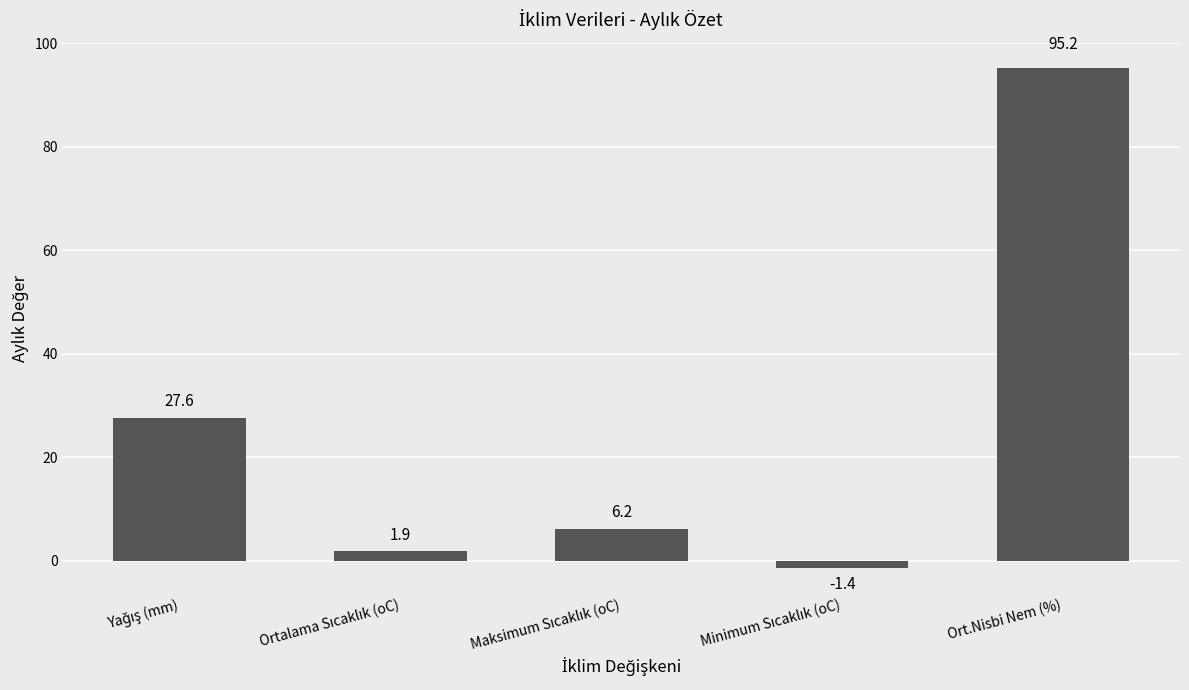

Count the number of values greater than 6.

3